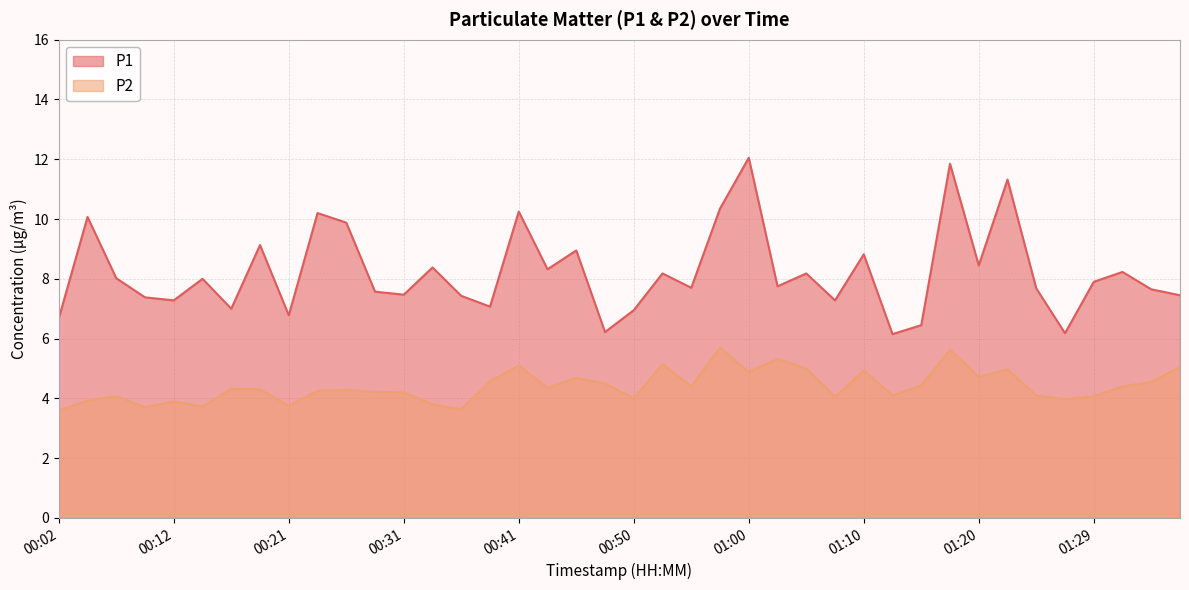

True or false: P2 and P1 intersect in this chart.

False